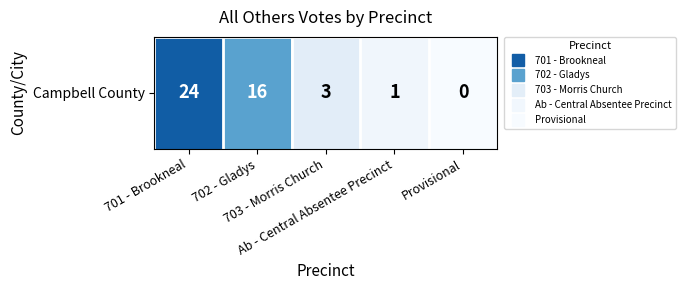

What is the change in value from 703 - Morris Church to Ab - Central Absentee Precinct?

-2